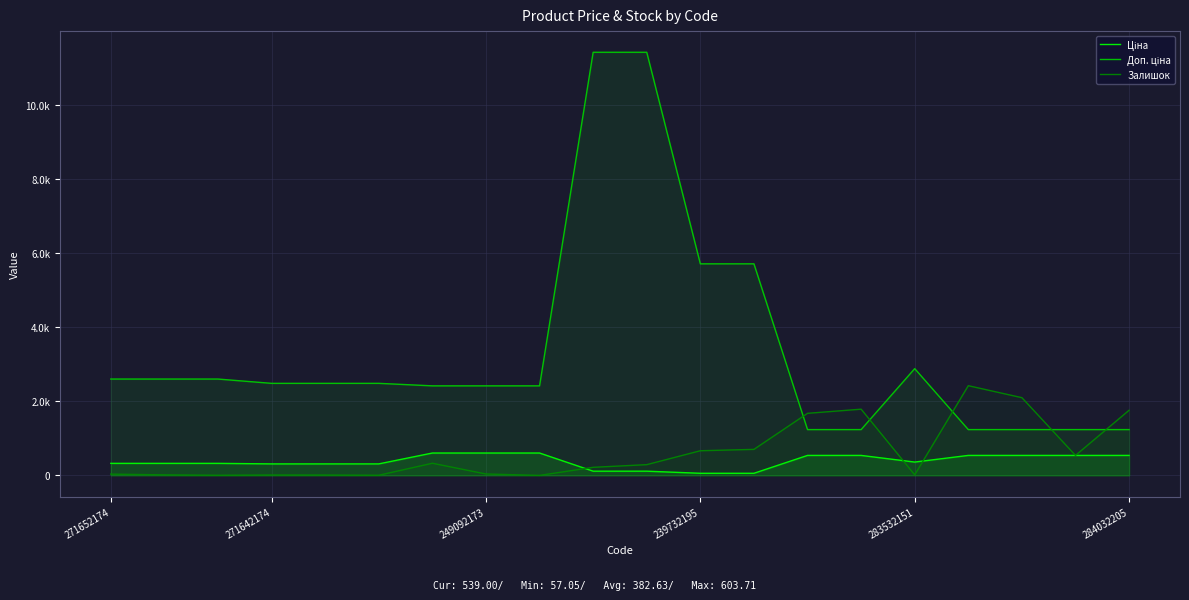

What is the sum of all Ціна values?

7652.6